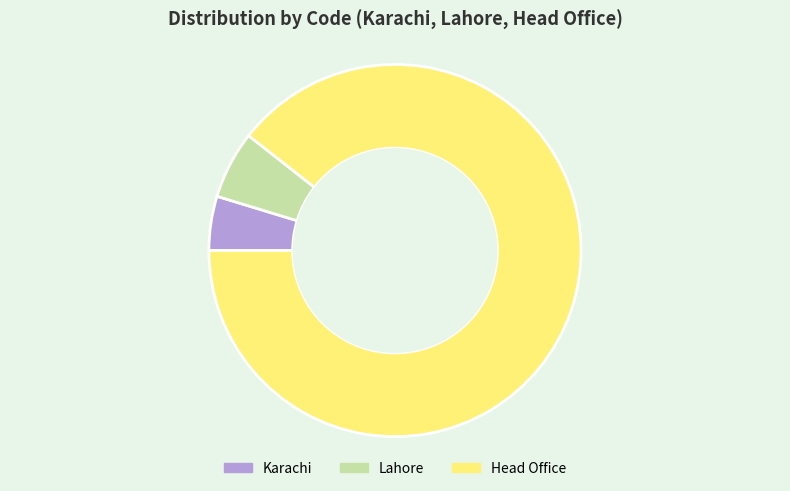

Is the sum of Karachi and Head Office greater than half?

Yes